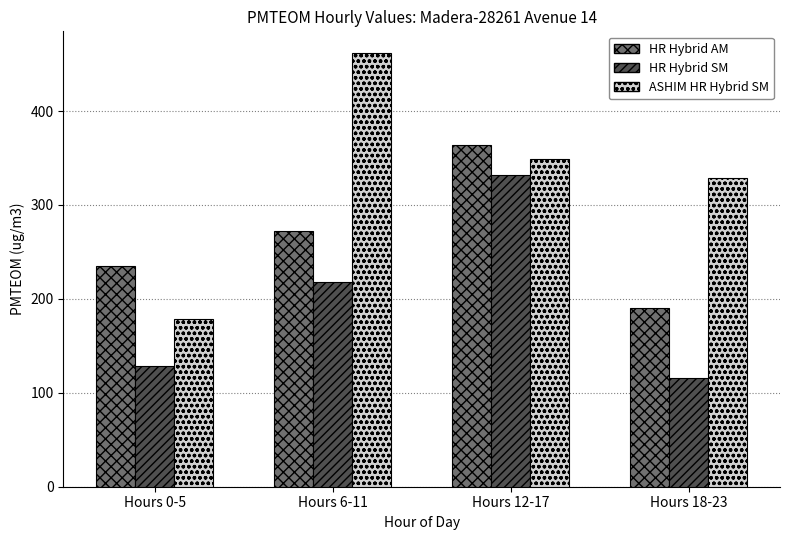

What is the sum of the ASHIM HR Hybrid SM values at Hours 18-23 and Hours 12-17?

677.2